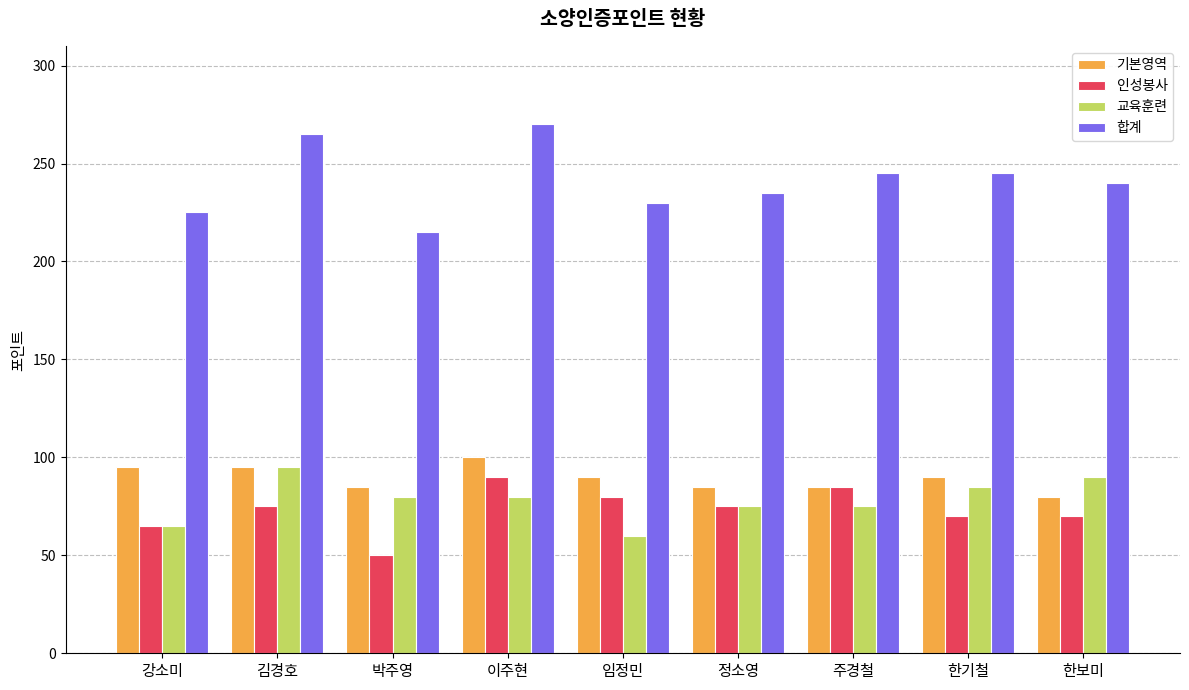

The 인성봉사 series shows 154 at 이주현. True or false?

False